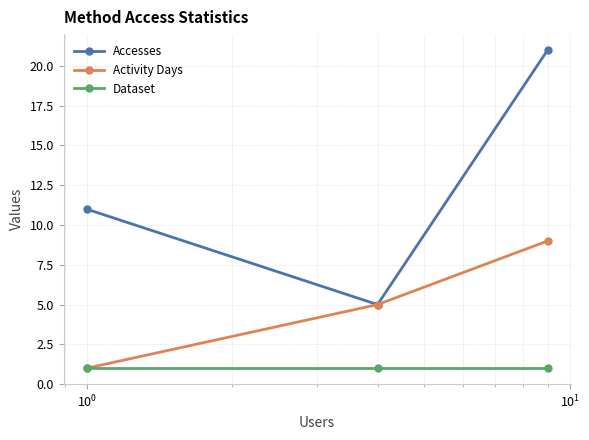

List the series in order of their peak value, lowest first.

Dataset, Activity Days, Accesses